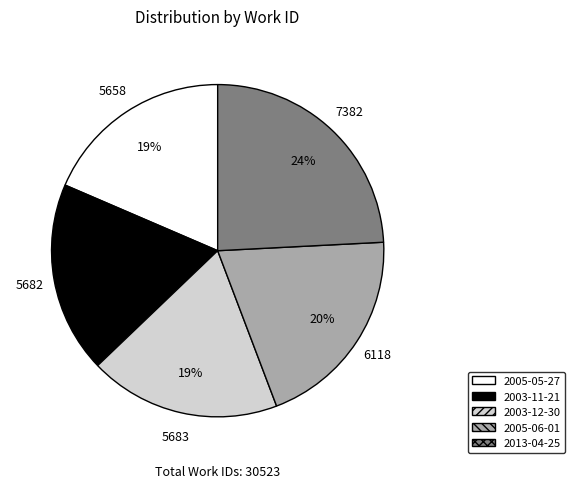

Which category has the biggest portion of the pie?

2013-04-25